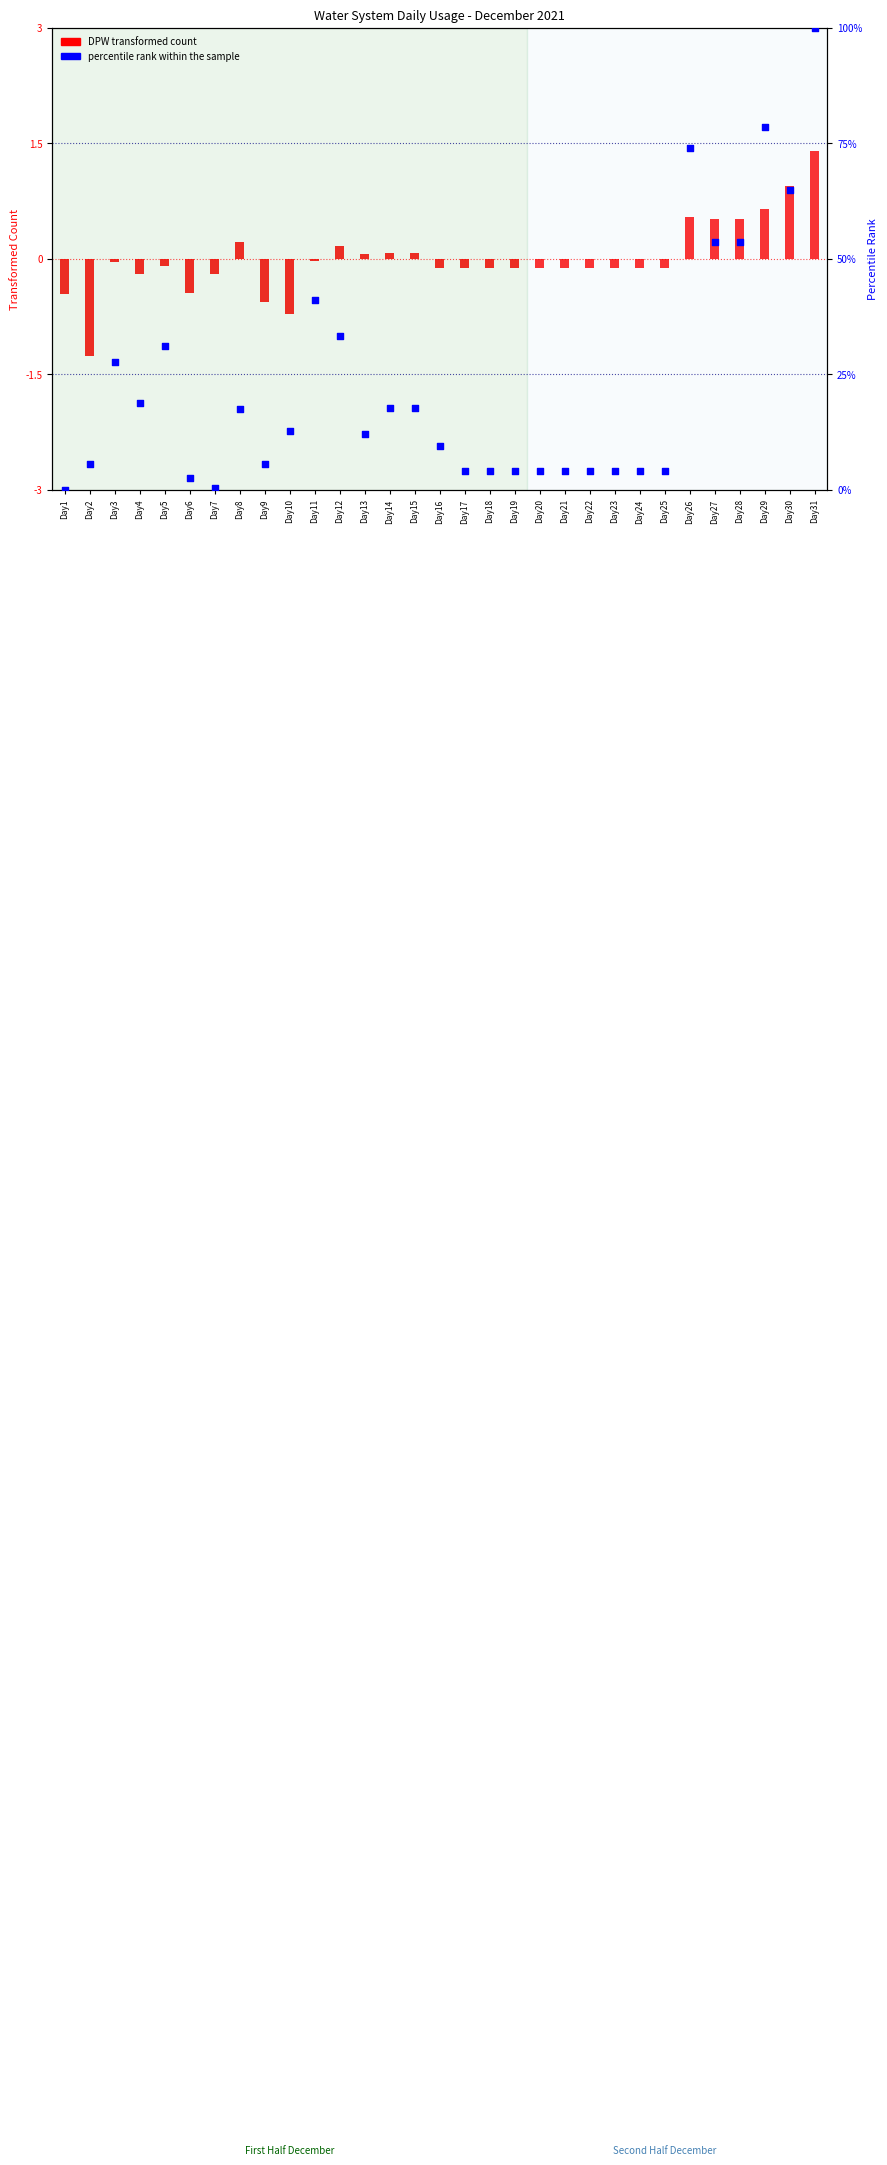

Which series contains the lowest Y value?

DPW transformed count